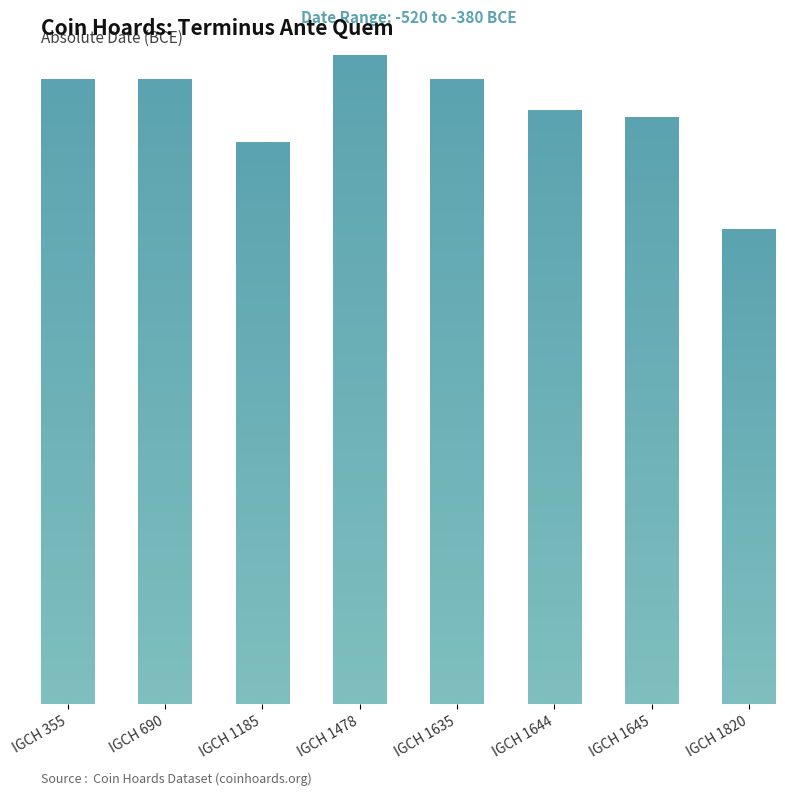

What is the value of the 6th bar from the left?

475